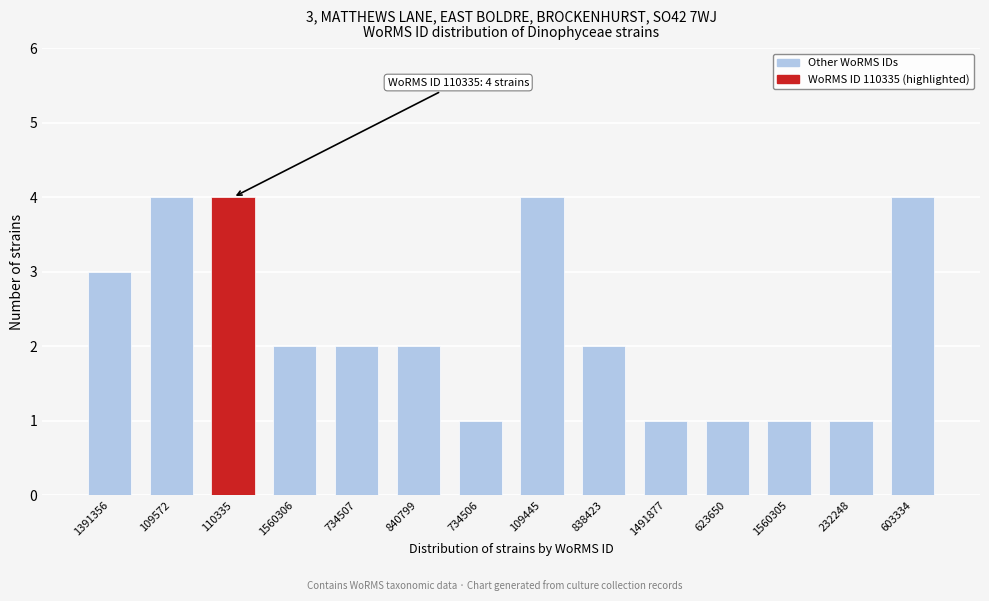

How many bars are there in total?

14